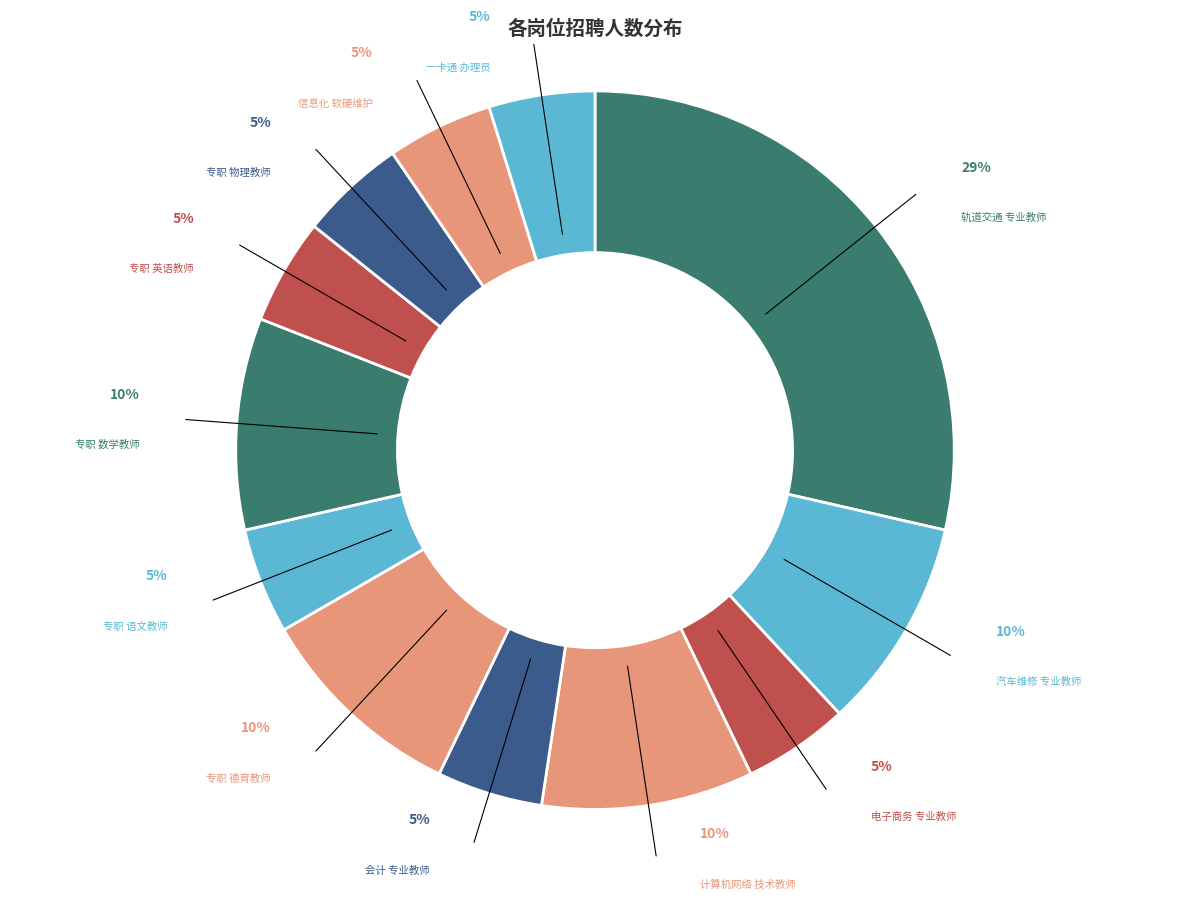

How many slices are in this pie chart?

12